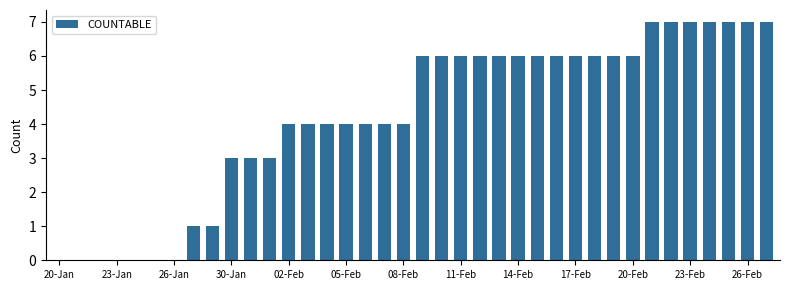

What is the sum of all values?

160